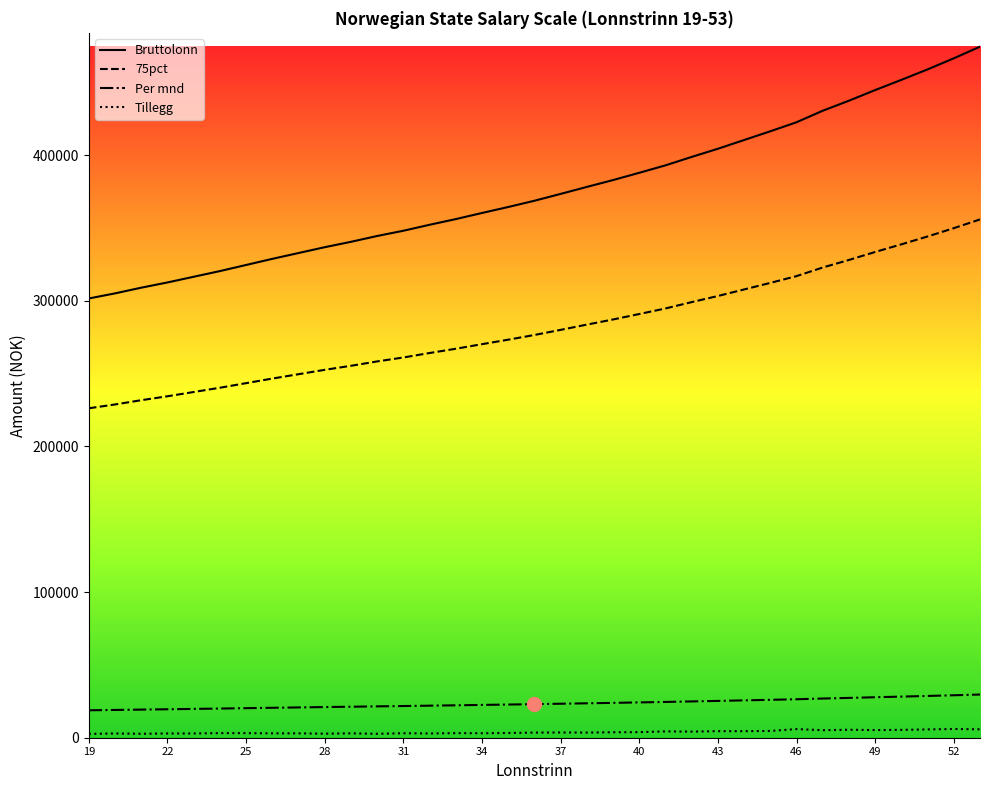

What is the minimum value for Bruttolonn?

301600.0